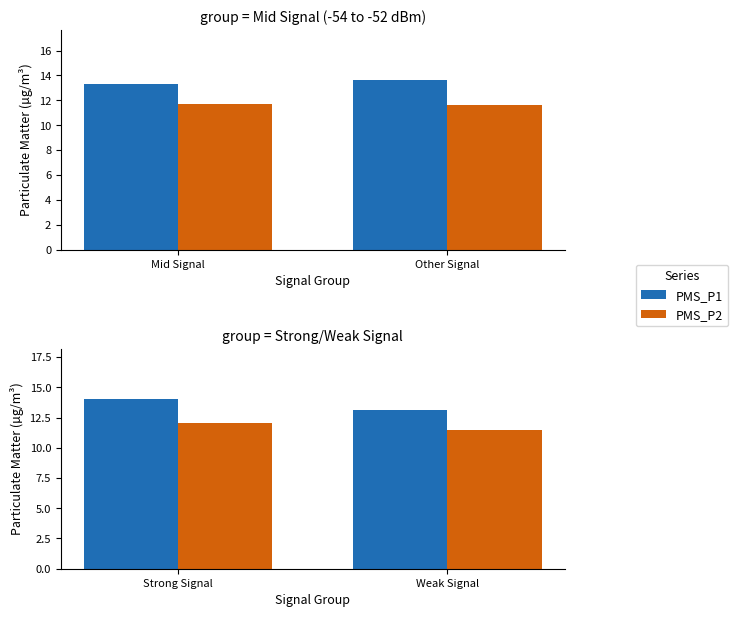

What is the label of the 2nd bar from the right?

Strong Signal